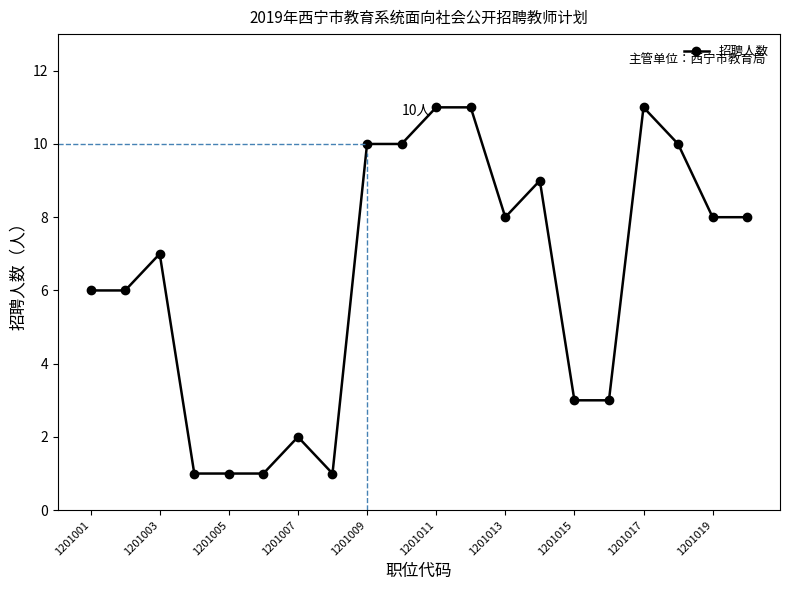

What is the value of the 2nd point from the left?

6